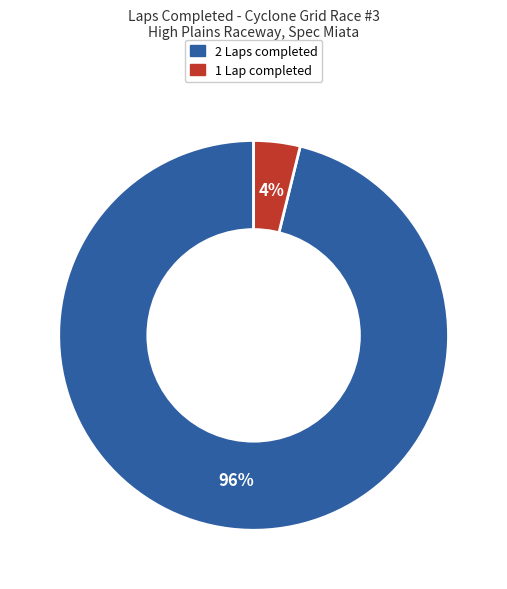

Does 2 Laps account for over 50% of the chart?

Yes